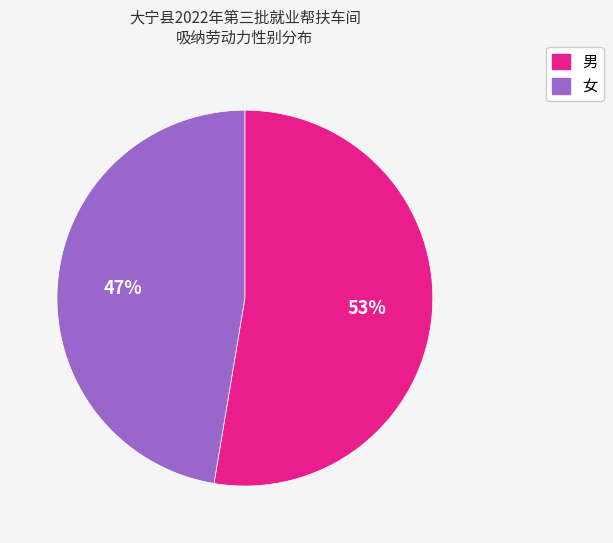

Approximately how many times larger is the value at 女 compared to 男?

0.9